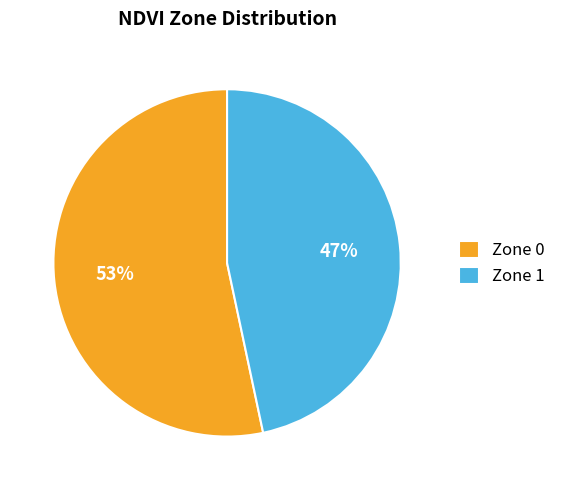

Rank the categories by value from lowest to highest.

Zone 1, Zone 0